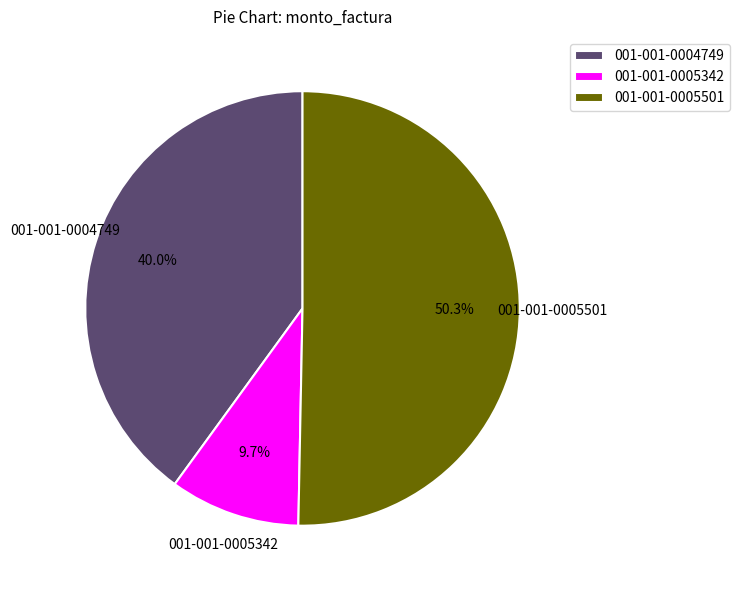

What is the majority slice?

001-001-0005501